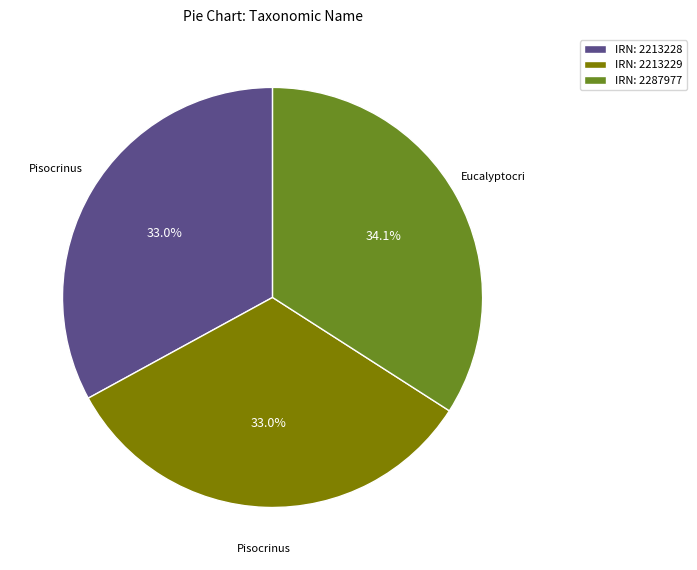

Is there any slice that represents more than half of the pie?

No